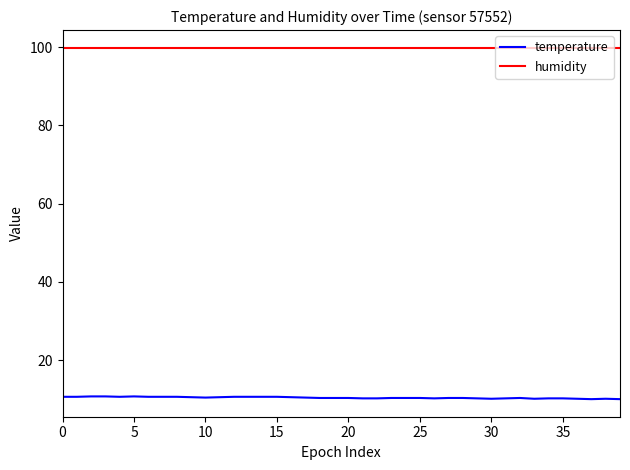

What is the maximum value shown in the chart?

99.9